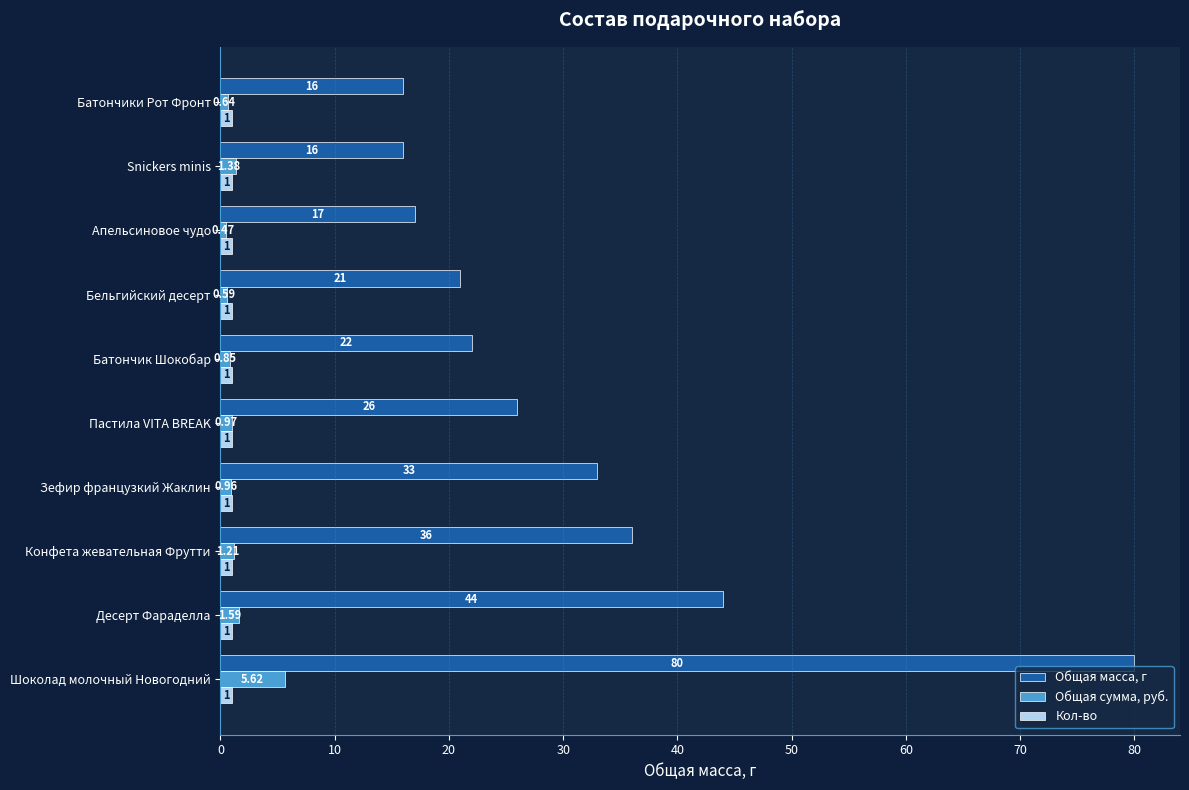

Which series has the largest range (max minus min)?

Общая масса, г